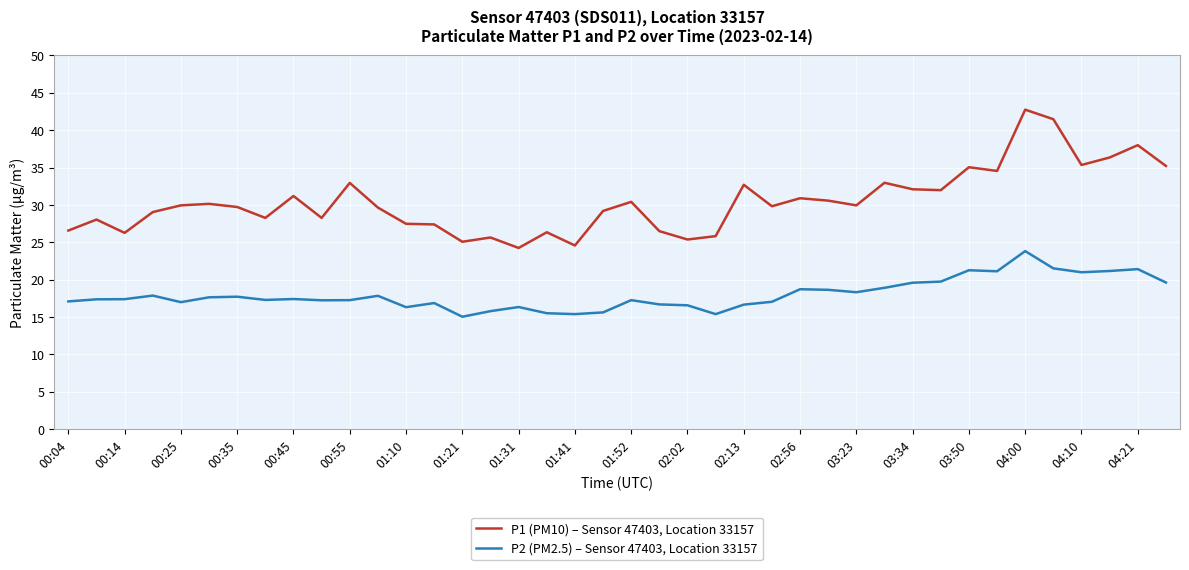

What is the difference between the maximum and minimum values in the P2 (PM2.5) – Sensor 47403, Location 33157 series?

8.8